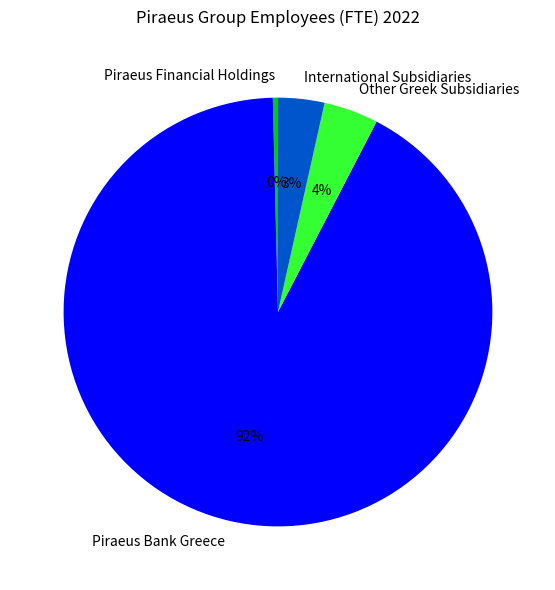

To the nearest percent, what is the difference between the International Subsidiaries and Piraeus Financial Holdings slice percentages?

3%